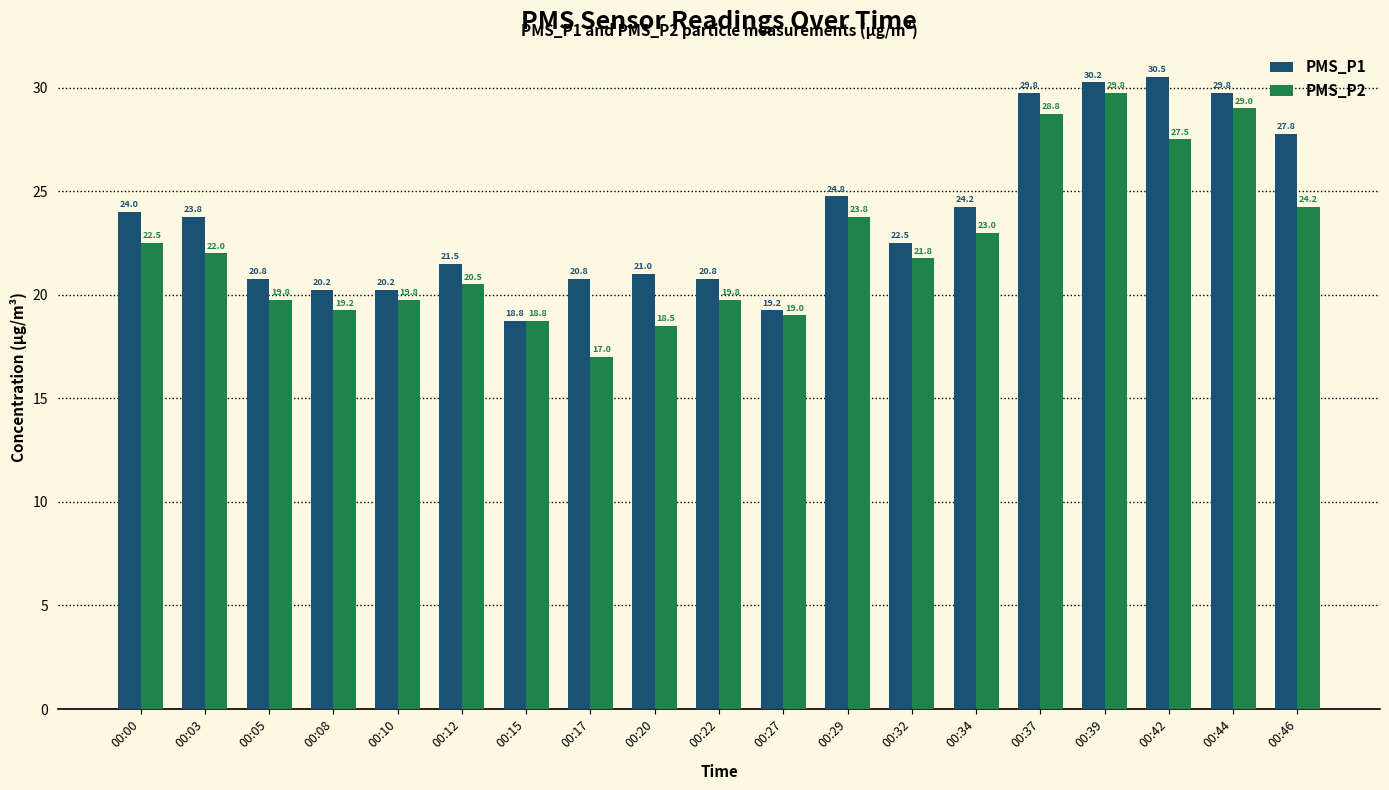

How many values in the PMS_P2 series are below 21?

9